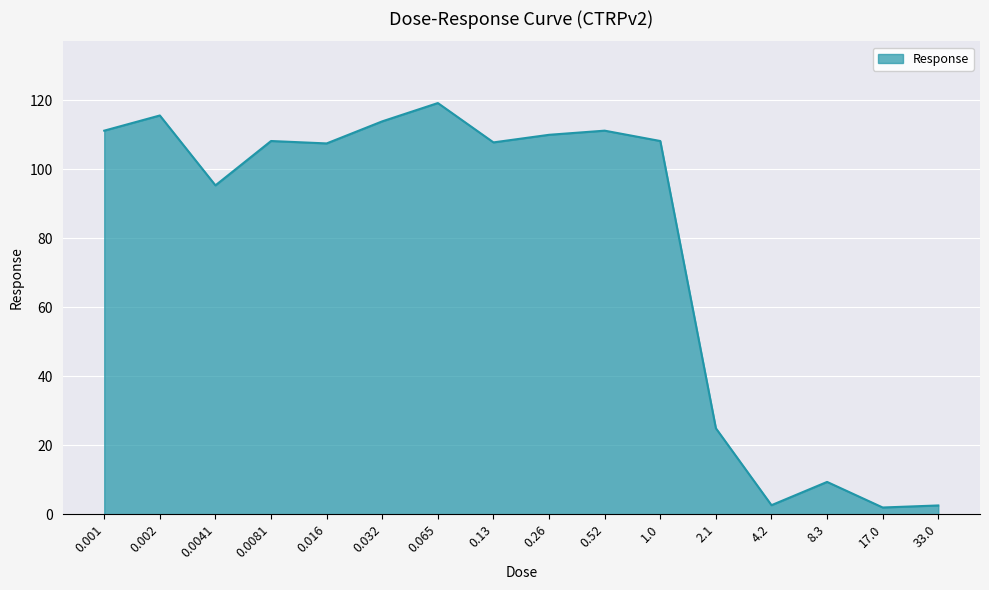

Where does the data first go above 108?

0.001